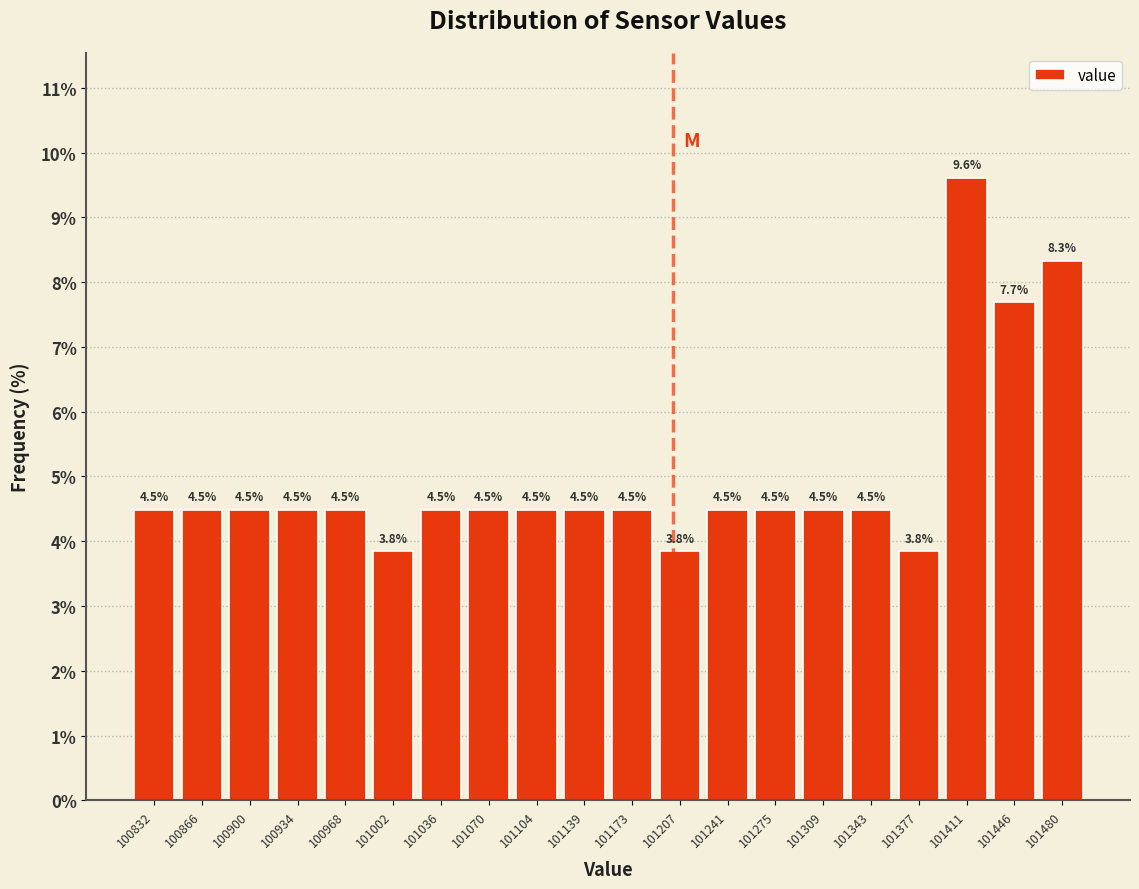

Reading left to right, list every bar in this chart as the range it spans on the x-axis followed by its height. The bar edges are not printed on the chart, so give them approximately, as read against the axis.

100815 to 100850: 4.5
100850 to 100885: 4.5
100885 to 100915: 4.5
100915 to 100950: 4.5
100950 to 100985: 4.5
100985 to 101020: 3.8
101020 to 101055: 4.5
101055 to 101090: 4.5
101090 to 101120: 4.5
101120 to 101155: 4.5
101155 to 101190: 4.5
101190 to 101225: 3.8
101225 to 101260: 4.5
101260 to 101295: 4.5
101295 to 101325: 4.5
101325 to 101360: 4.5
101360 to 101395: 3.8
101395 to 101430: 9.6
101430 to 101465: 7.7
101465 to 101495: 8.3